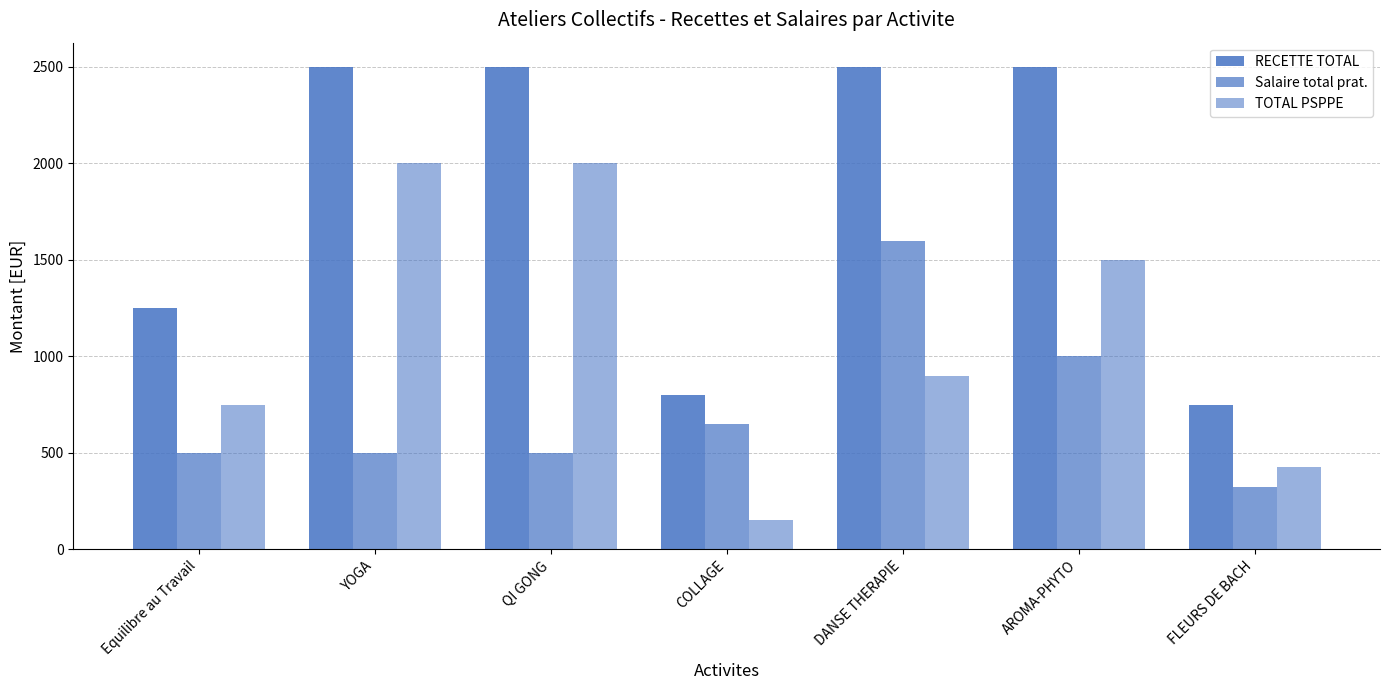

How many categories are shown in the chart?

7